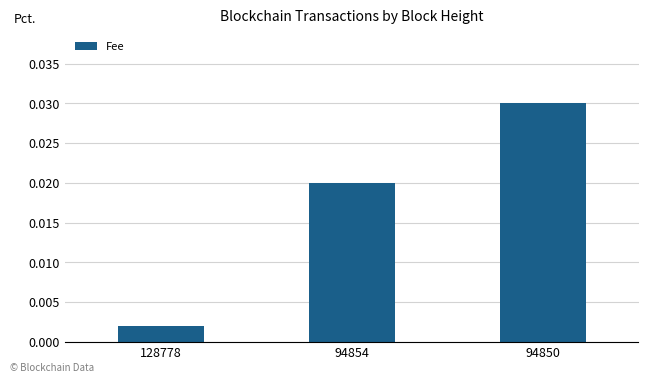

Rank the categories by value from highest to lowest.

94850, 94854, 128778